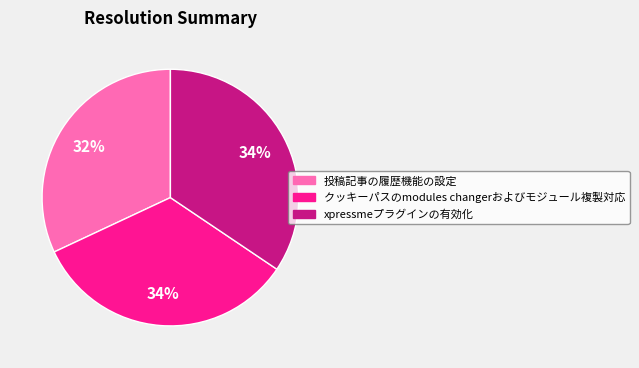

Count the number of slices in the pie.

3